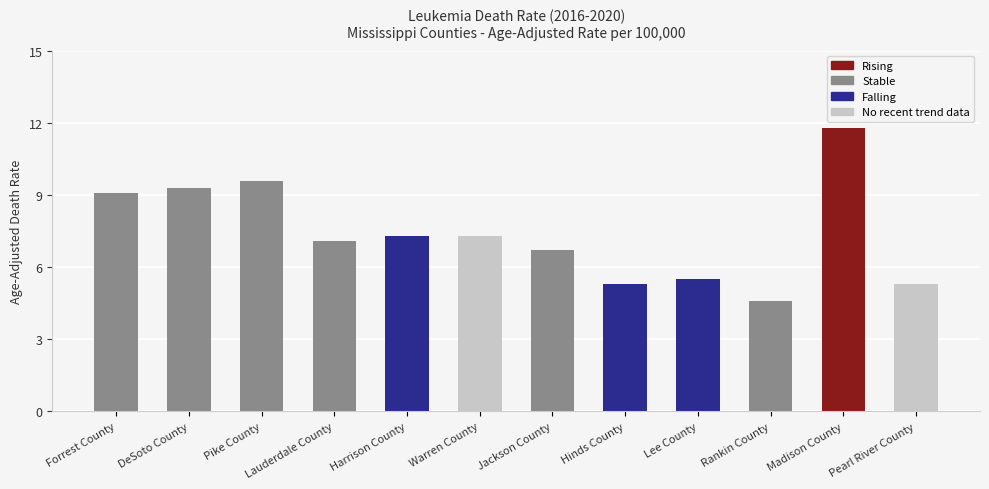

Does the chart contain stacked bars?

No